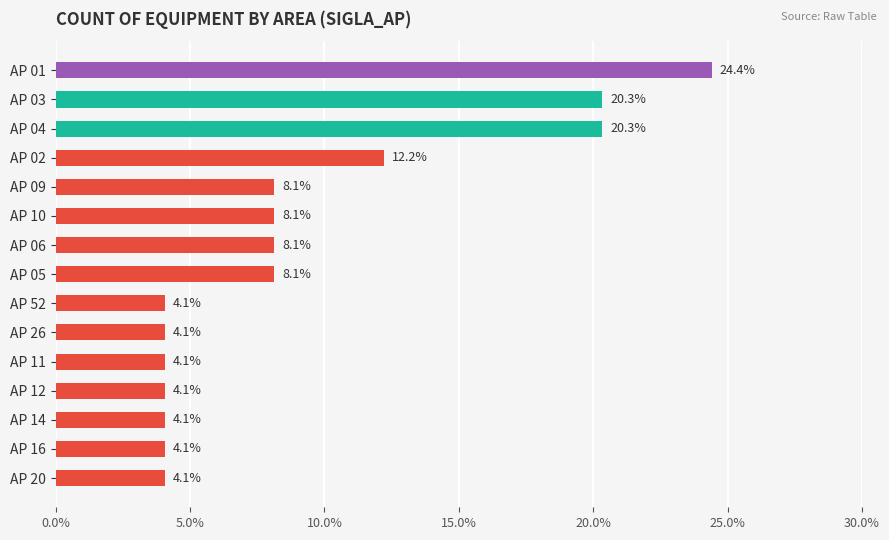

What is the change in value from AP 01 to AP 02?

-12.2